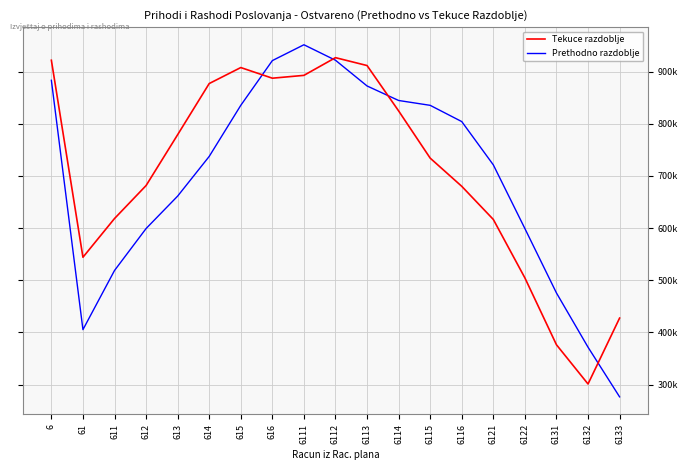

Which series has the widest spread of values?

Prethodno razdoblje